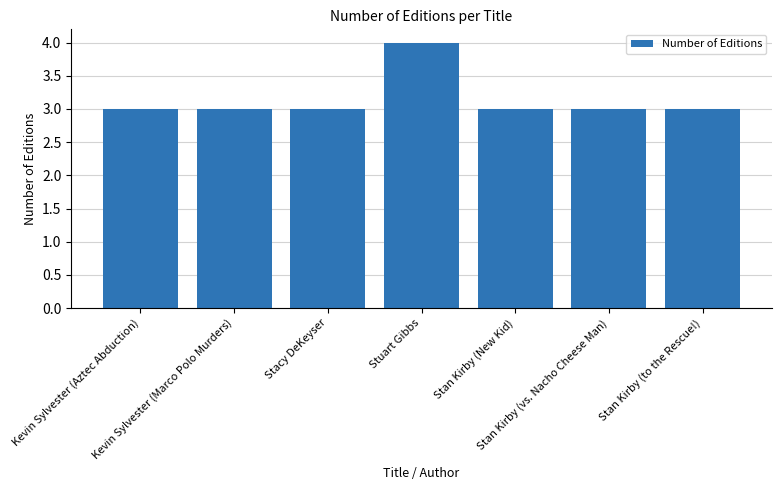

What is the difference between the maximum and minimum values?

1